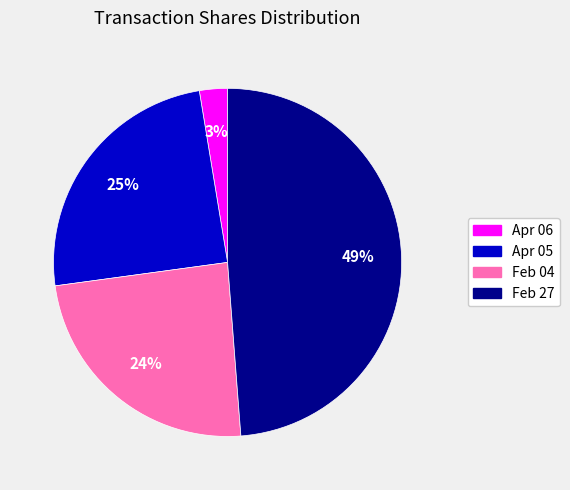

To the nearest percent, what is the difference between the largest and smallest slice percentages?

46%